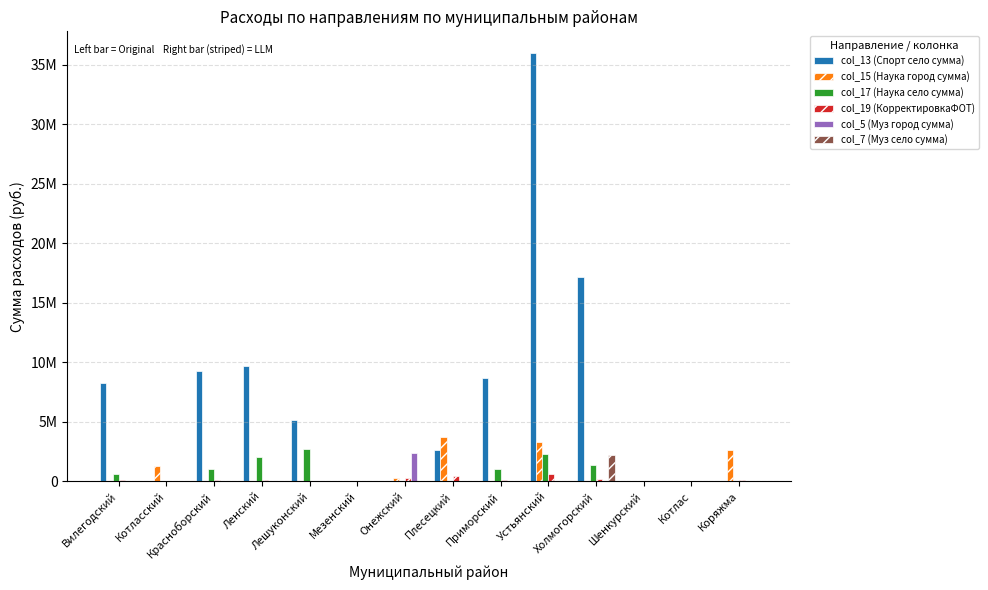

At which category is the sum across all series the highest?

Устьянский